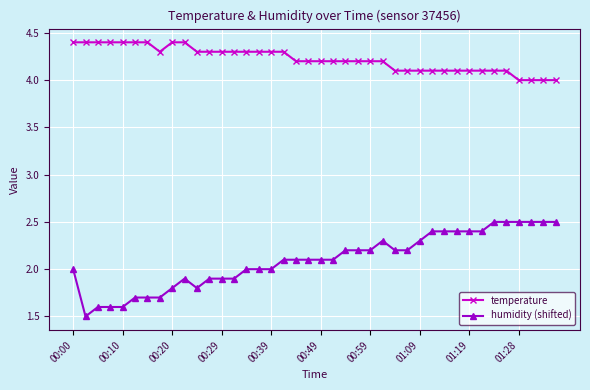

What is the minimum value shown in the chart?

1.5